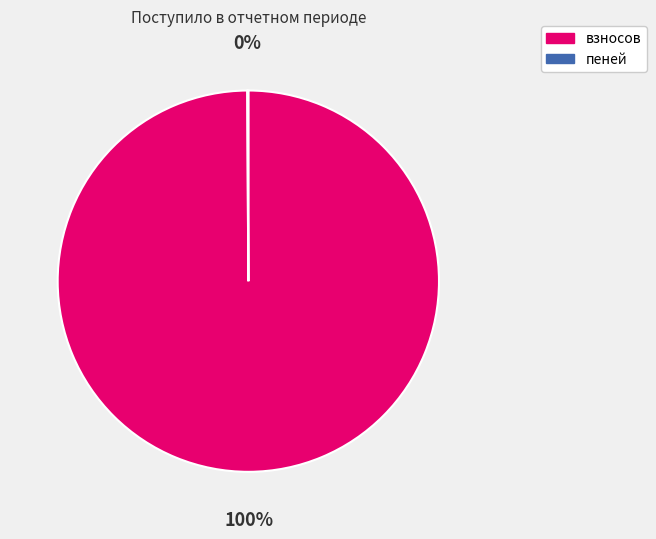

Which slice is the largest?

взносов